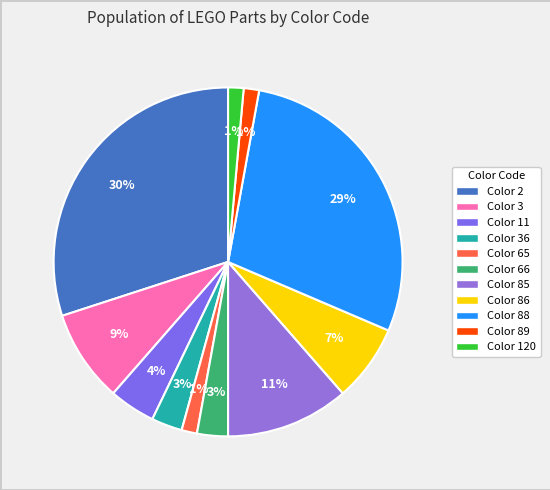

Which slice is the smallest?

65